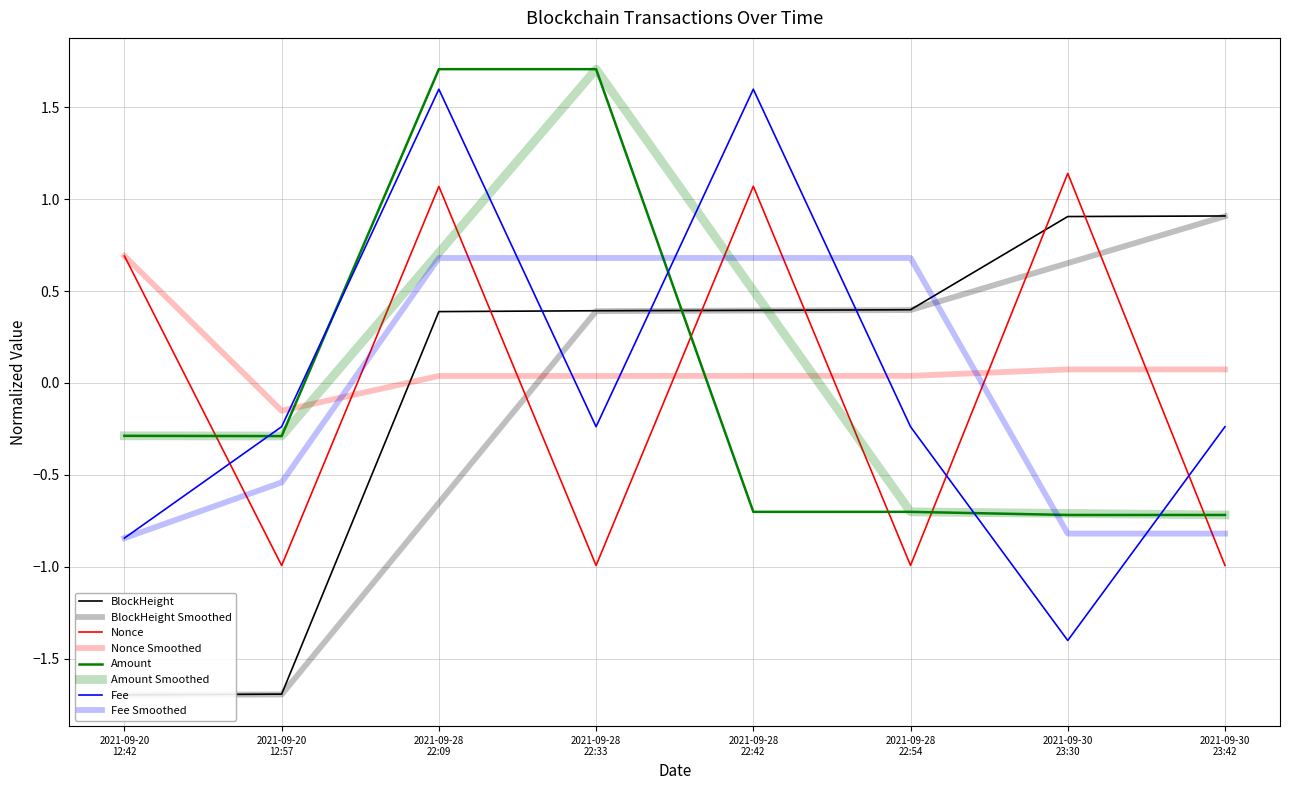

What position from the right is 2021-09-30 23:30?

2